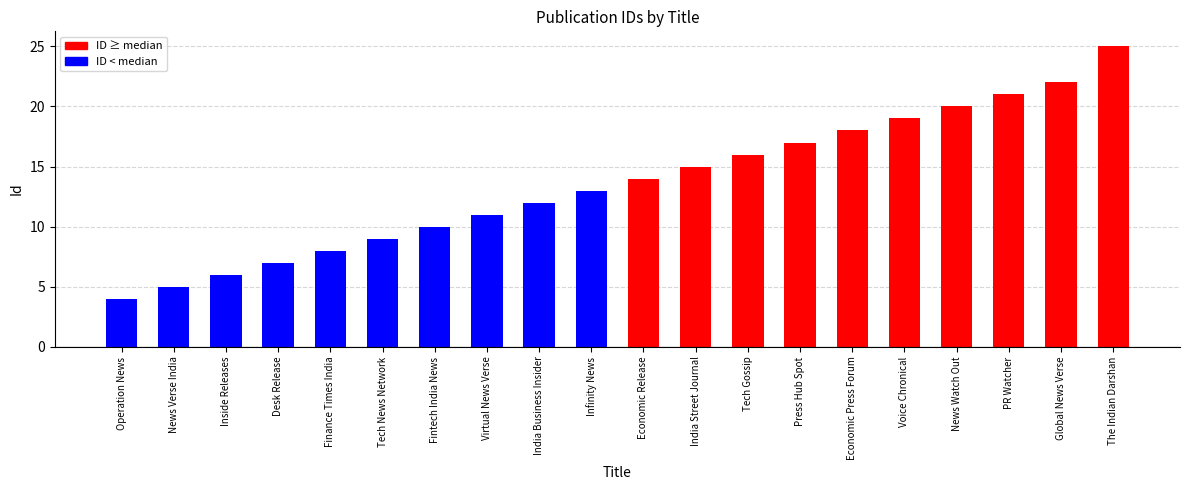

Approximately how many times larger is the value at The Indian Darshan compared to PR Watcher?

1.2